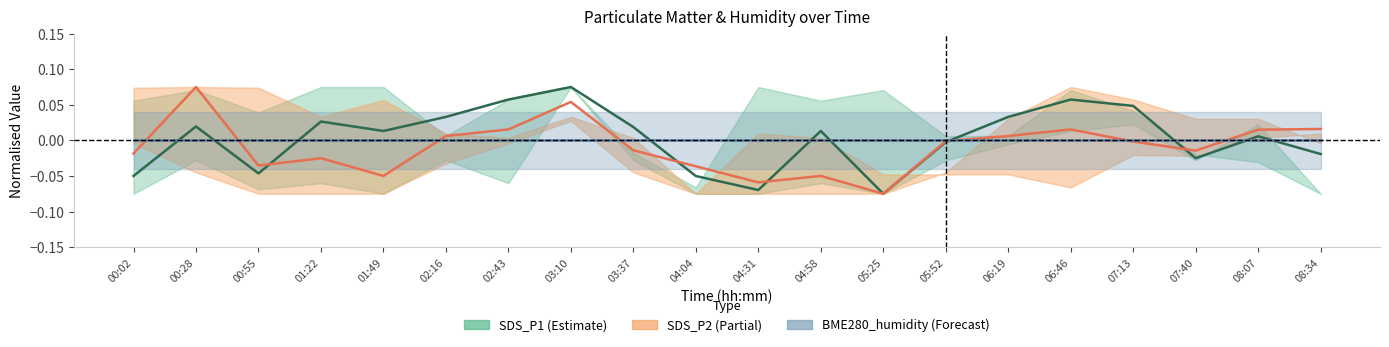

Is the value of SDS_P2 at 07:13 greater than the value of SDS_P1 at 04:04?

Yes